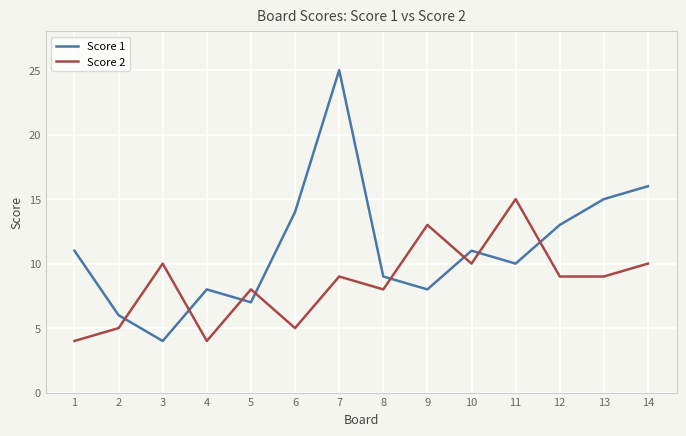

What is the sum of all Score 2 values?

119